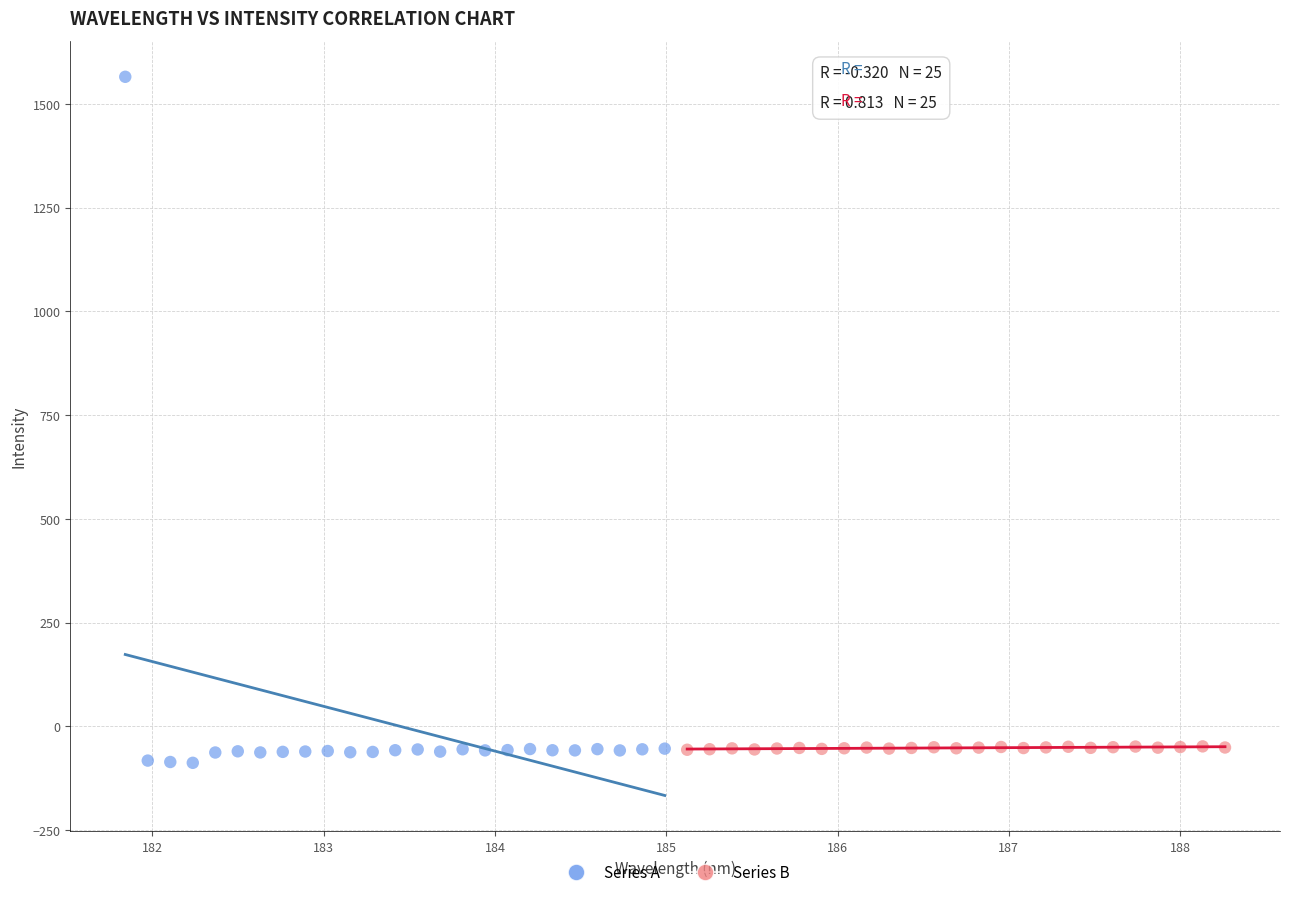

Which series contains the highest Y value?

Series A